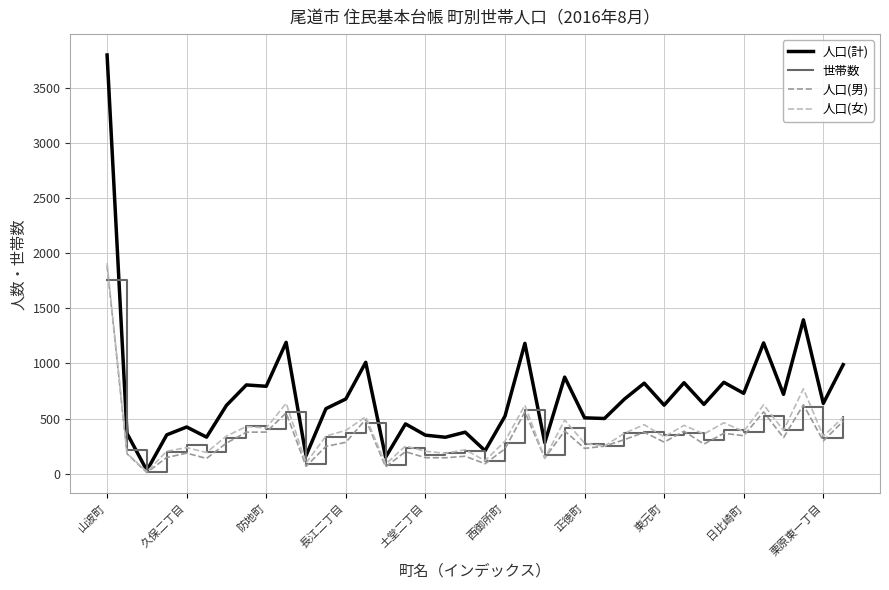

Which series has the largest total across all categories?

人口(計)